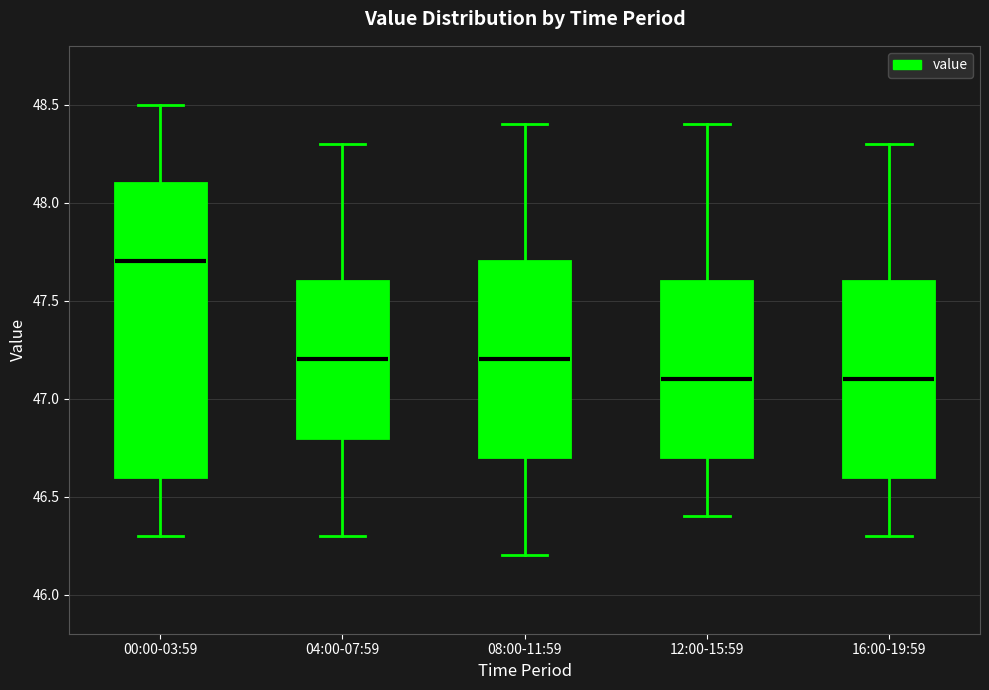

Where does the lower whisker of the box for 08:00-11:59 end on the y-axis? The values are not printed on the chart, so give them approximately, as read against the axis.

46.2